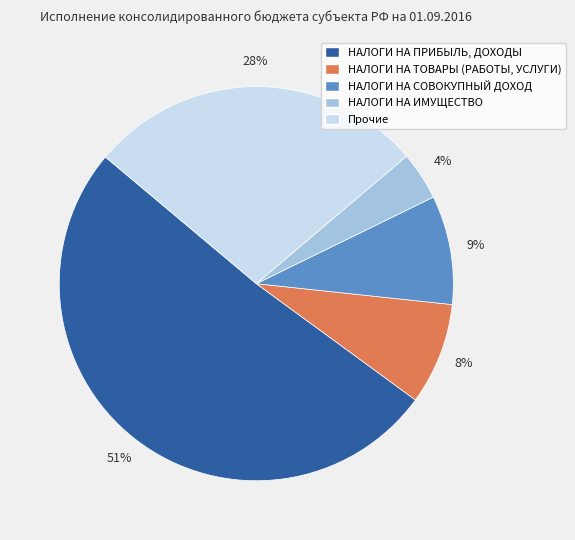

Combined, do Прочие and НАЛОГИ НА ИМУЩЕСТВО account for over 50%?

No